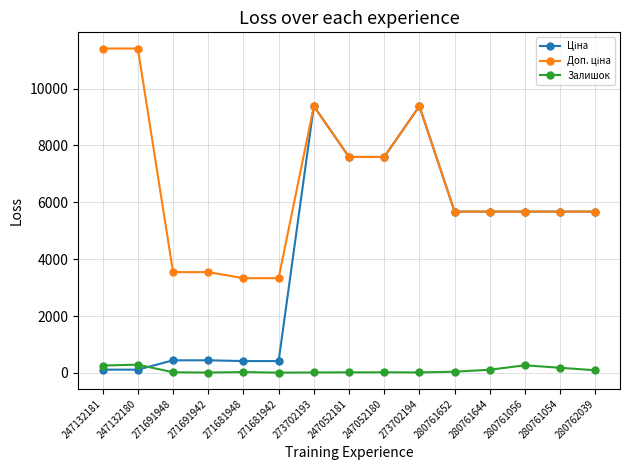

What is the highest value of the Залишок series?

290.0